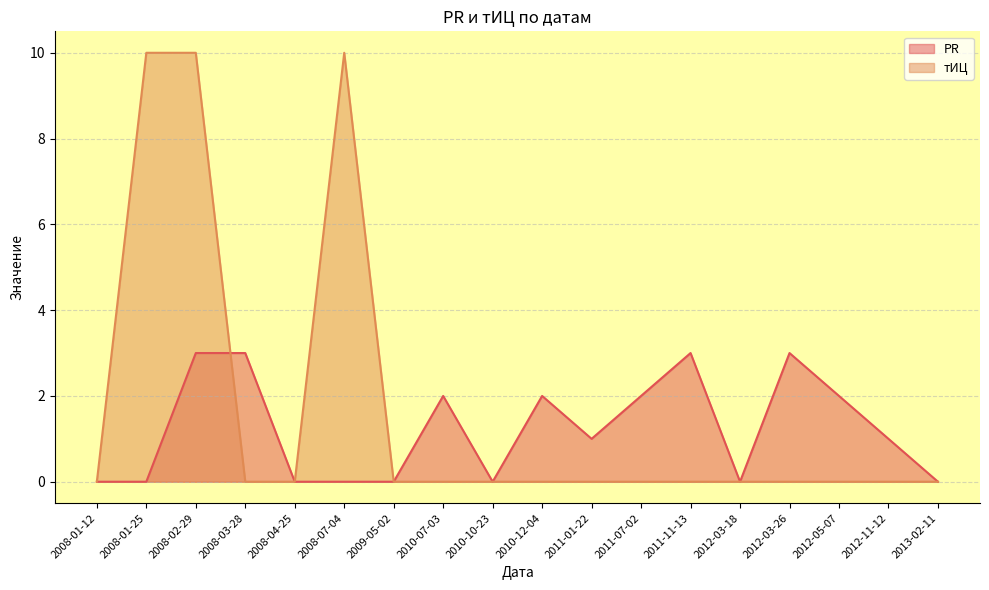

At which label does тИЦ reach its minimum?

2008-01-12